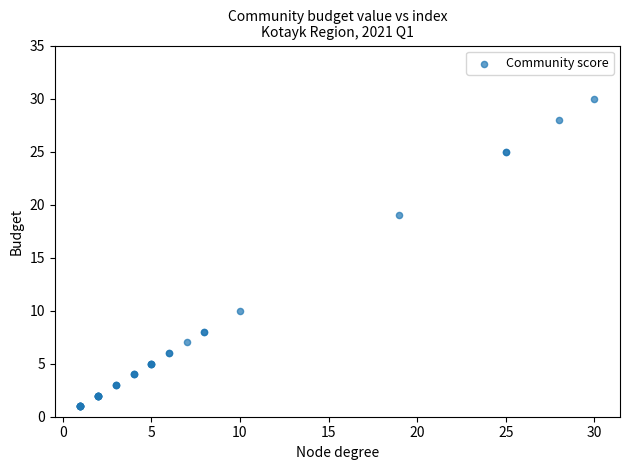

What Y value in the scatter plot is closest to 15?

19